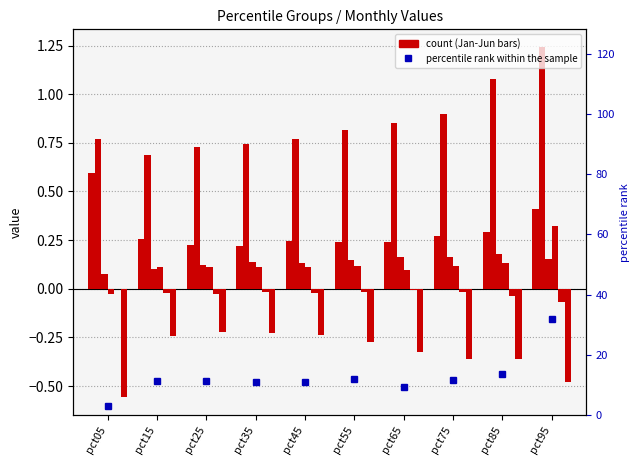

What is the value of the Mar bar at the 5th from the left?

0.1